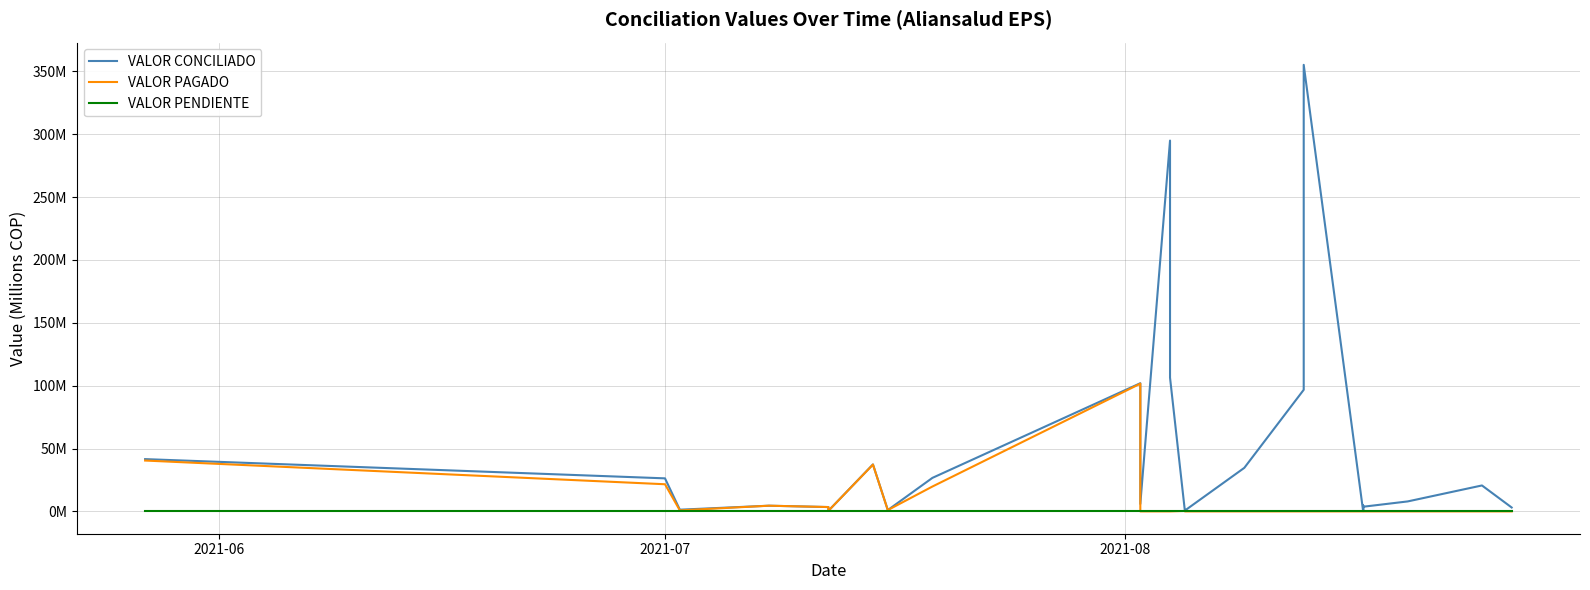

True or false: VALOR CONCILIADO and VALOR PENDIENTE intersect in this chart.

False